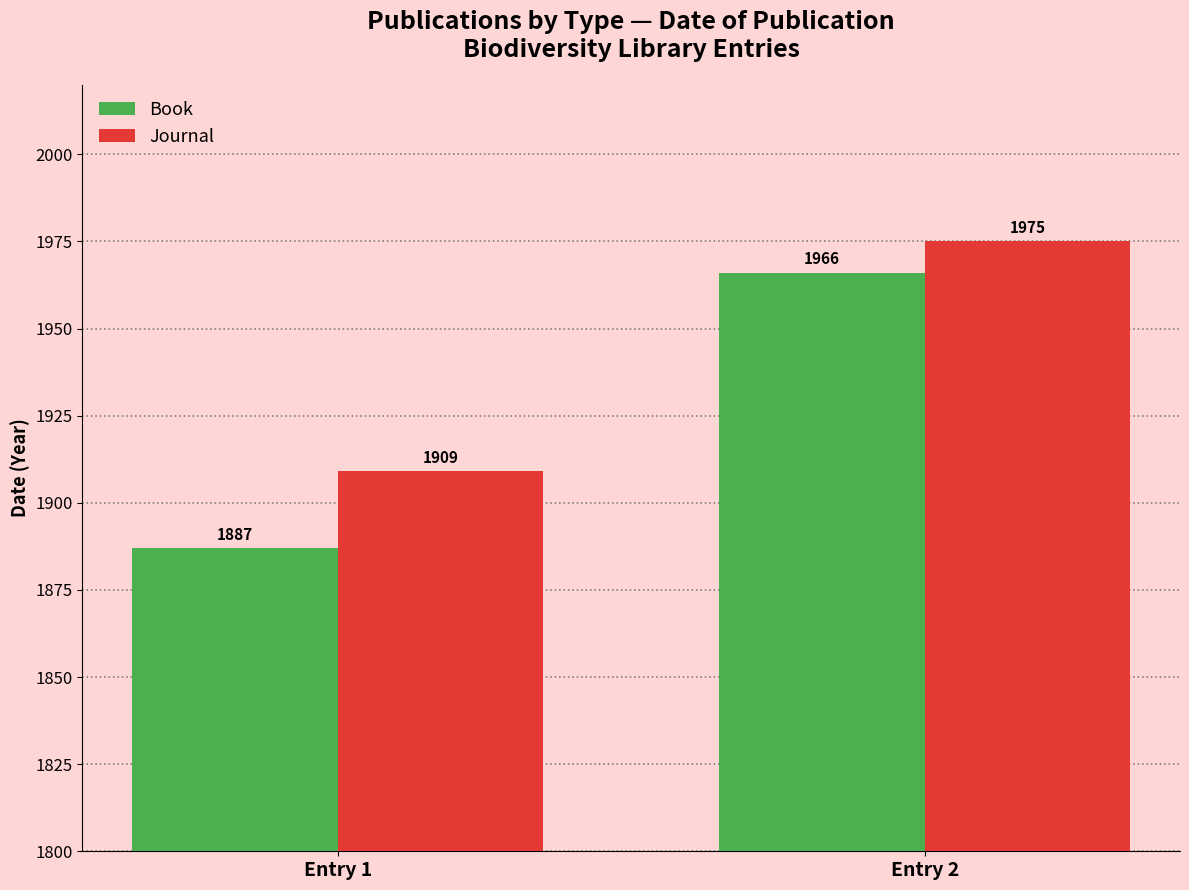

What is the sum of the Journal values at Entry 1 and Entry 2?

3884